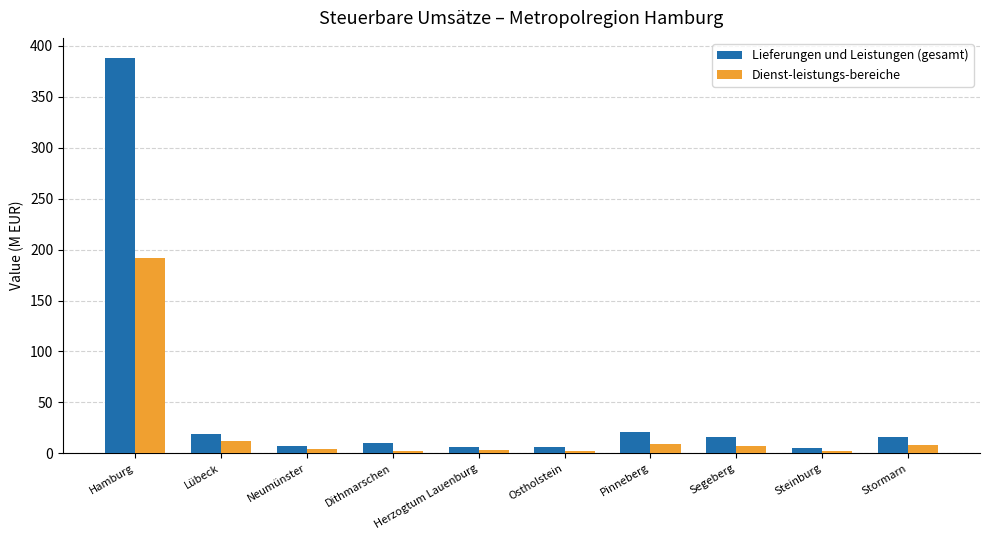

What is the minimum value shown in the chart?

2.2